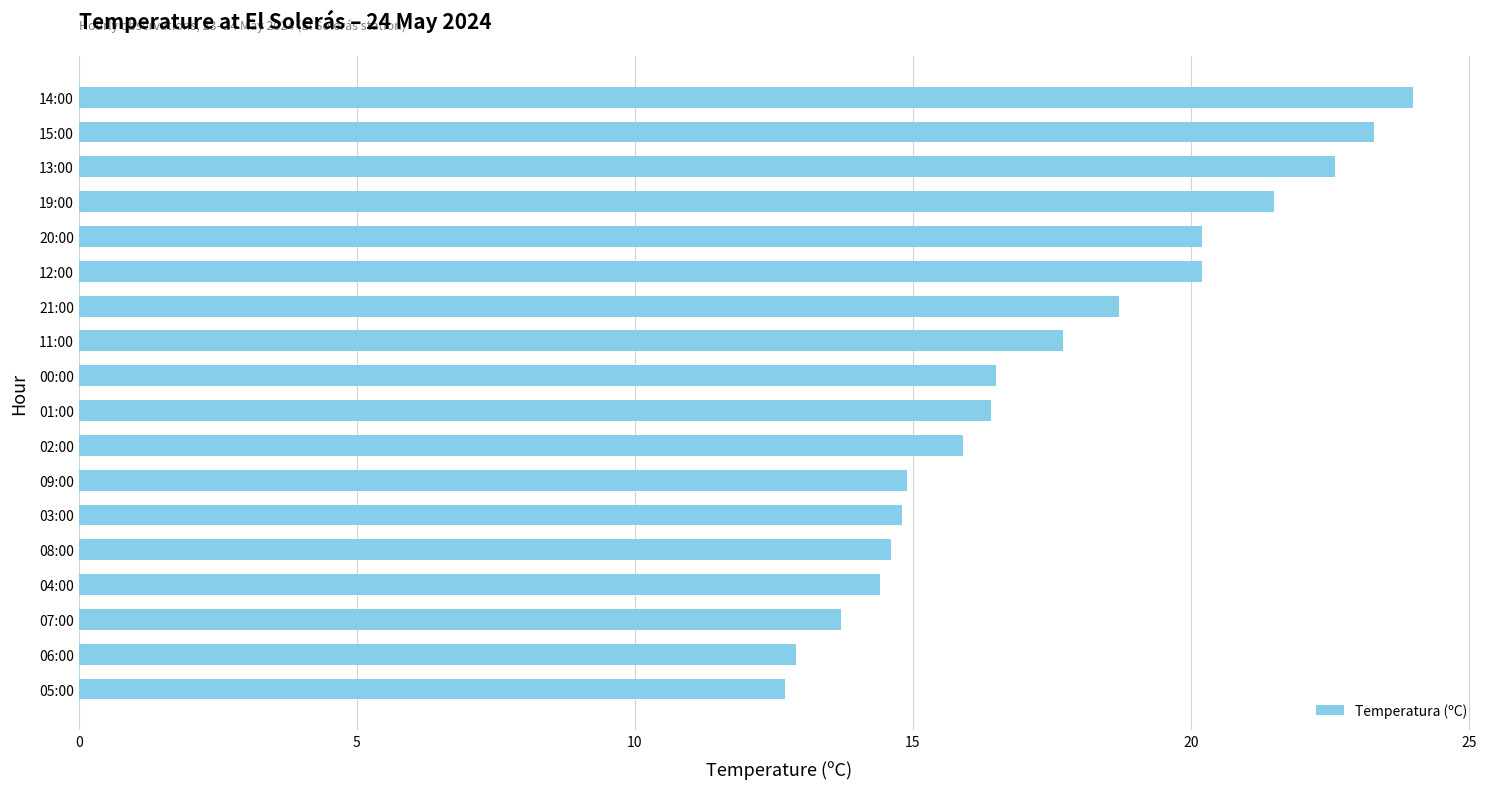

At which category does the chart reach its peak across all series?

14:00